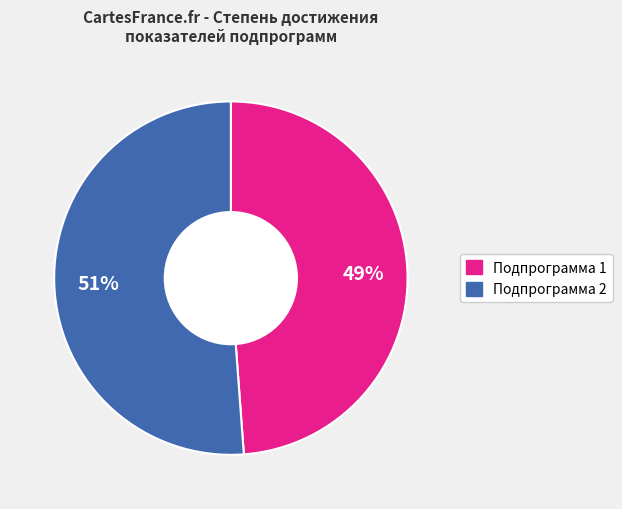

Count the number of slices in the pie.

2